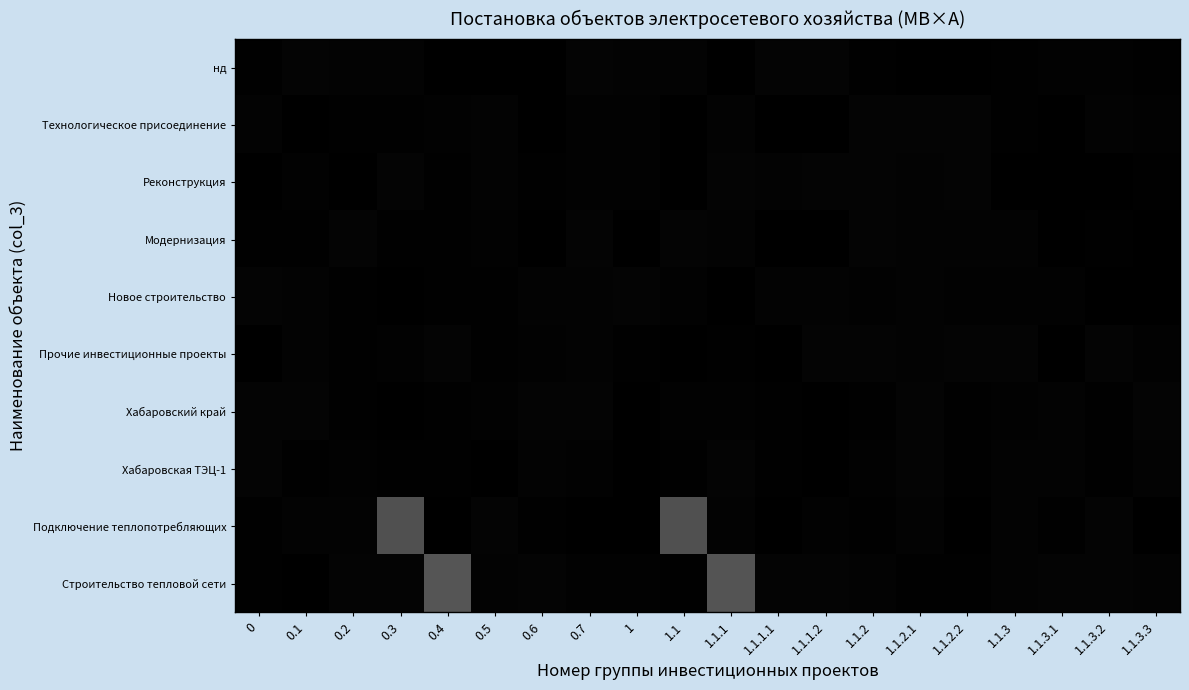

What is the greatest value displayed?

5.0